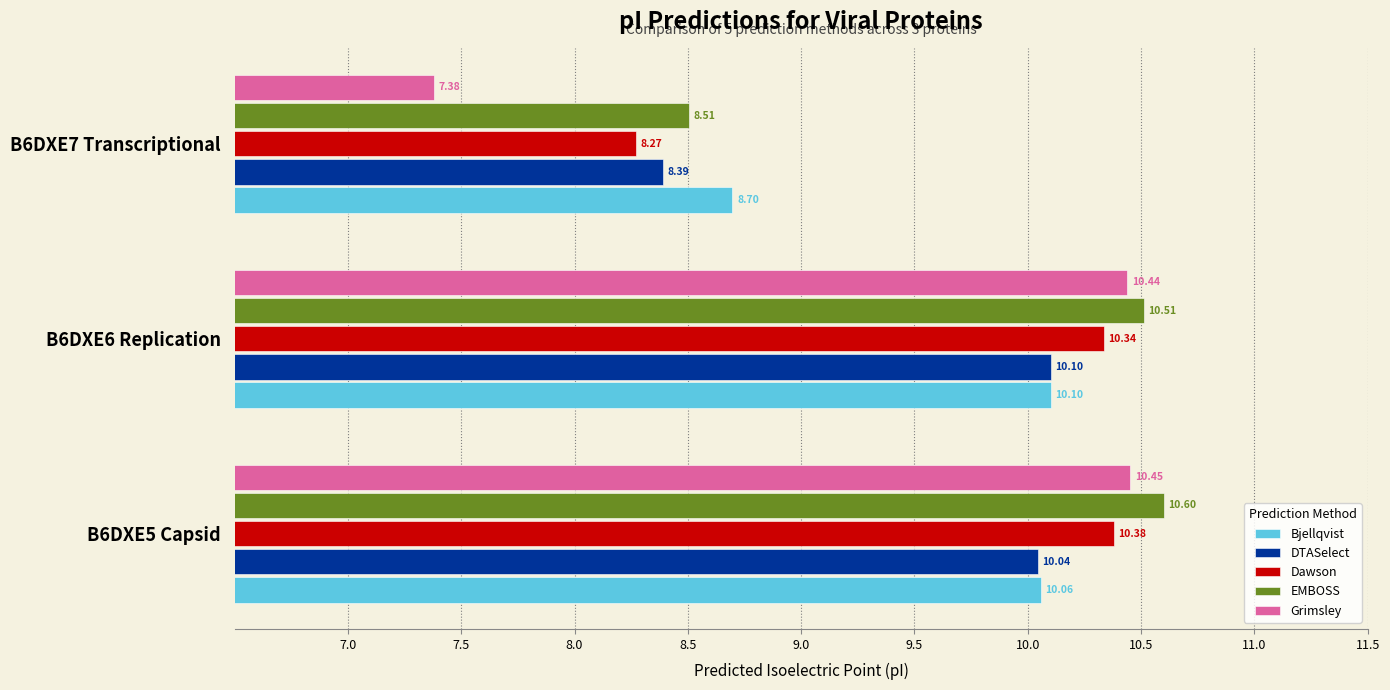

What is the difference between the maximum and minimum values in the EMBOSS series?

2.1